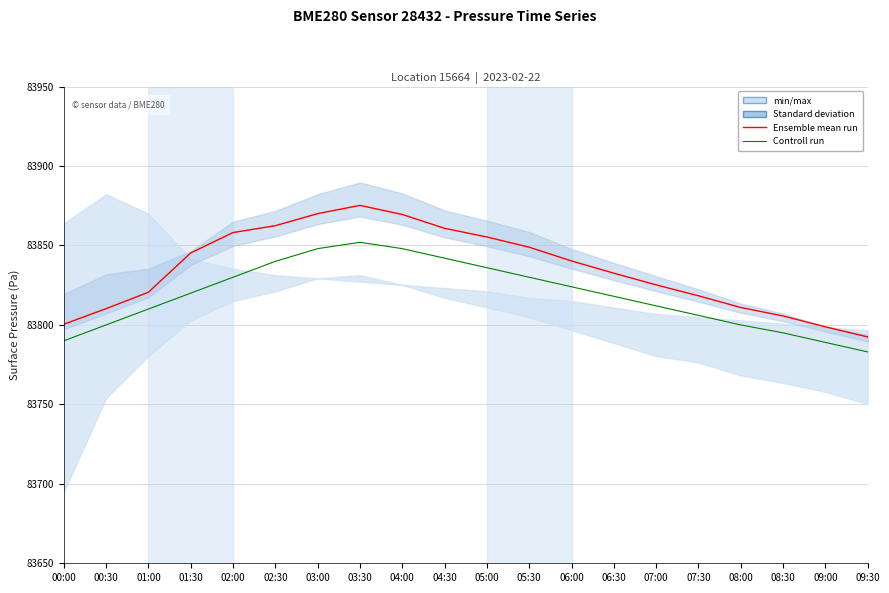

Where does the Ensemble mean run series first go above 83840?

01:30